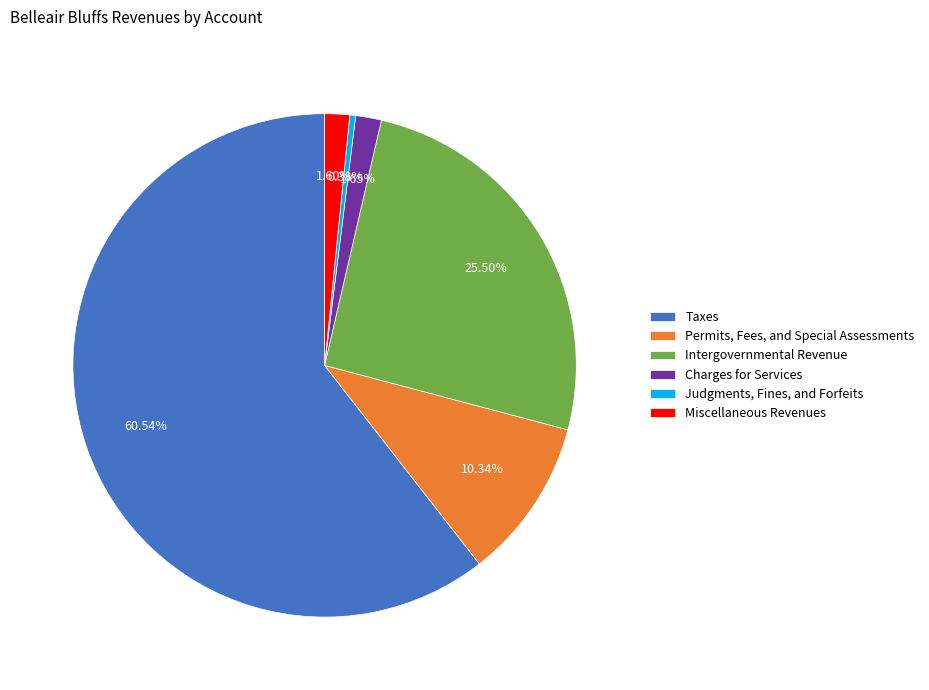

To the nearest percent, what is the combined percentage of Charges for Services and Intergovernmental Revenue?

27%